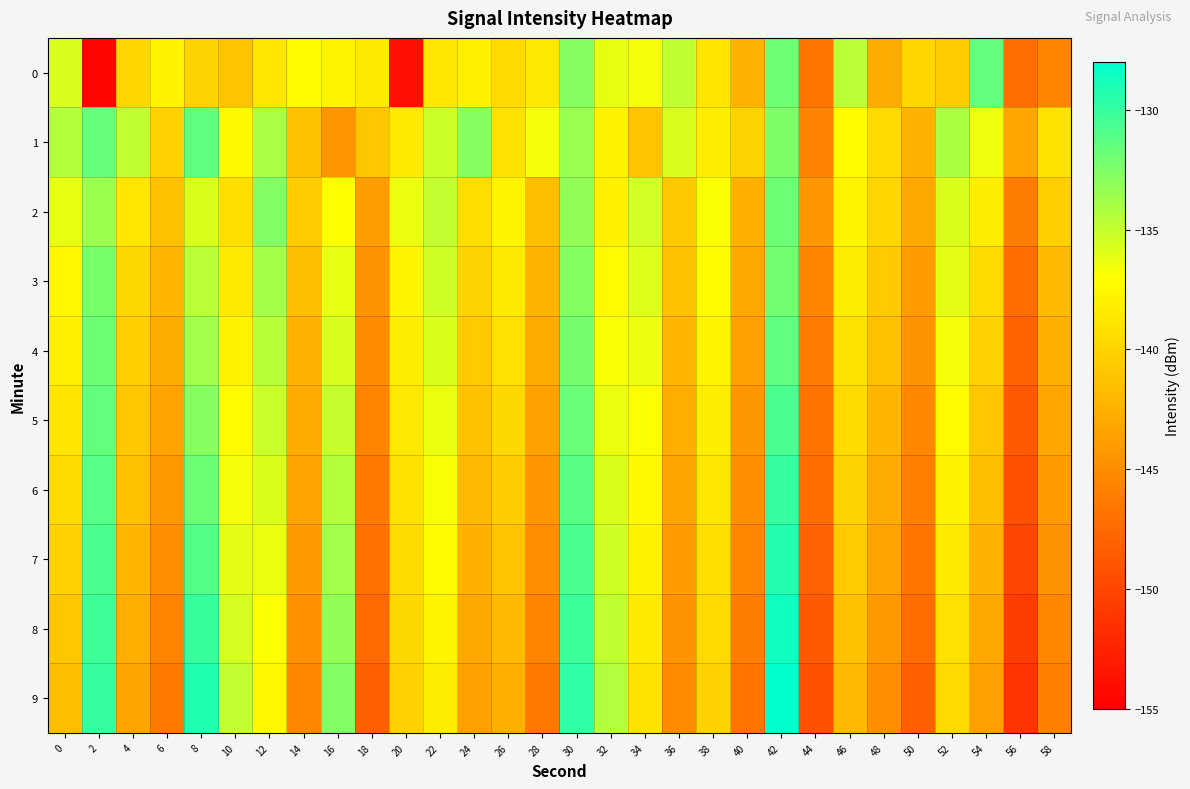

What is the smallest value displayed?

-154.7